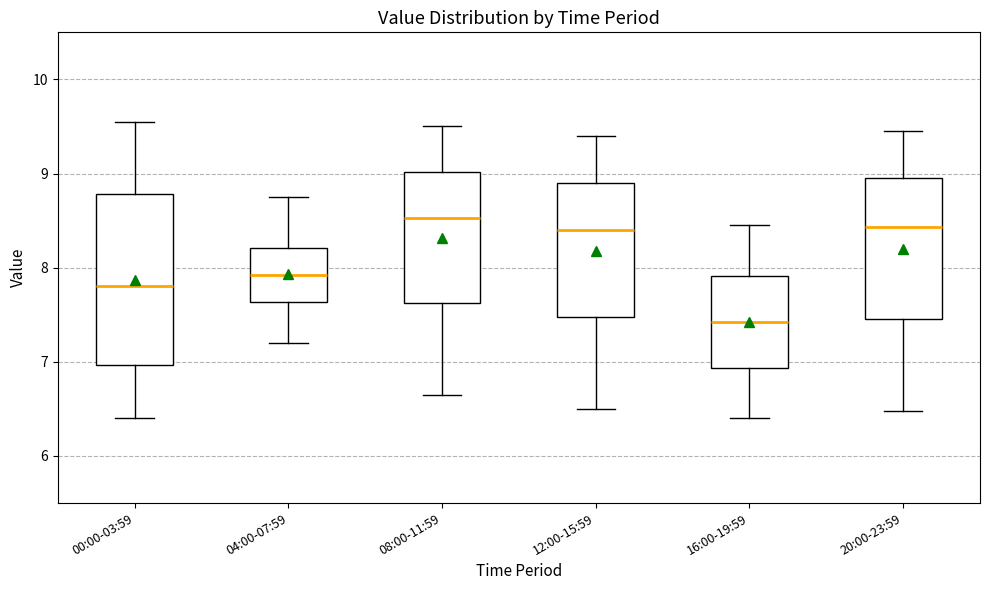

Which box has the lowest median line?

16:00-19:59